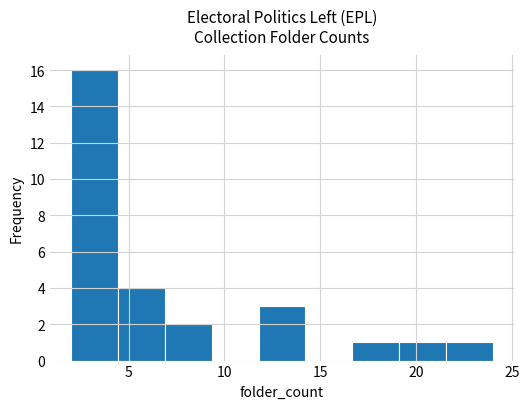

What is the height of the bar covering 19.0 to 21.5 on the x-axis? Neither the bar edges nor the heights are printed on the chart, so give them approximately, as read against the axes.

1